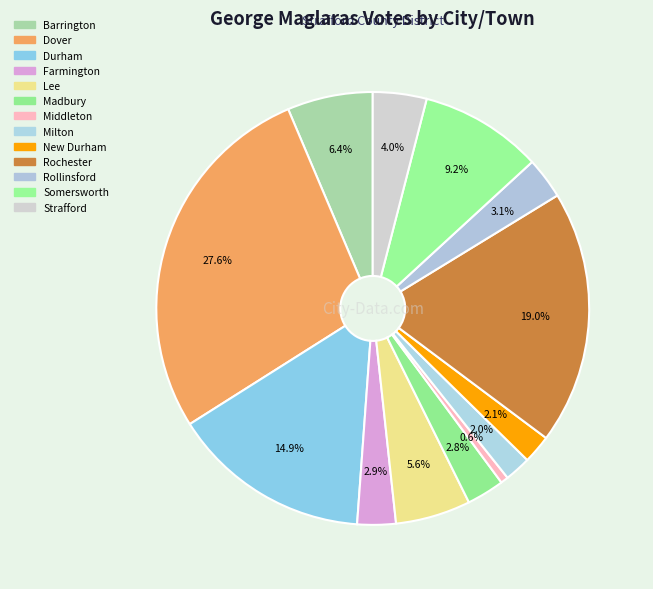

What percentage do Somersworth and Barrington together represent?

15.5%